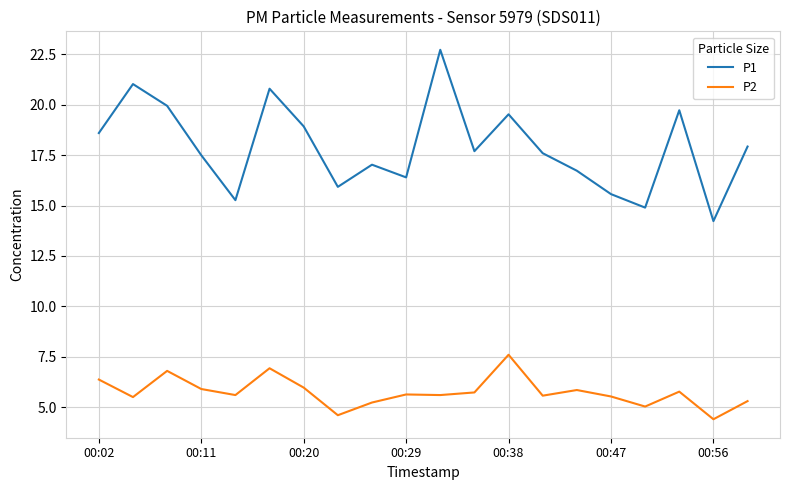

Which series has the widest spread of values?

P1